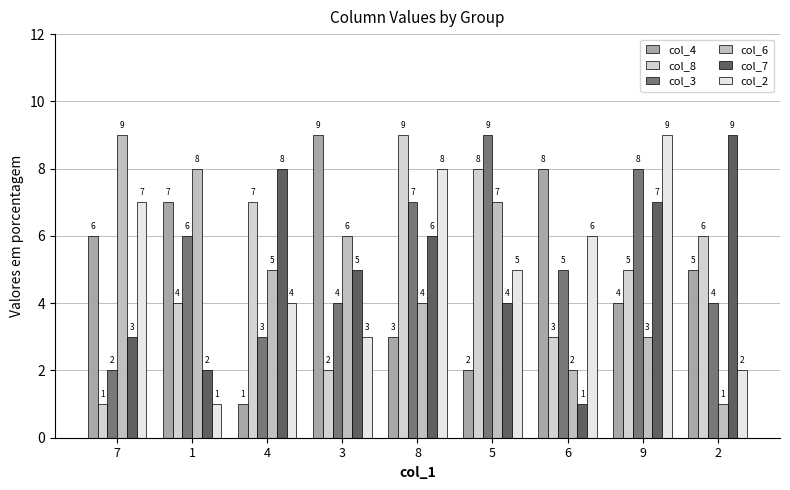

Between 8 and 6, which series saw the biggest shift?

col_8